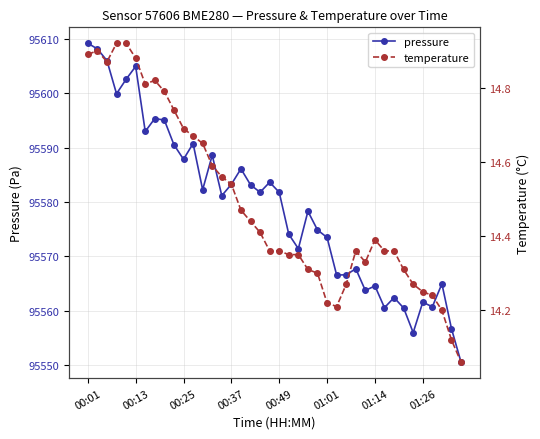

True or false: pressure and temperature cross at least once.

False